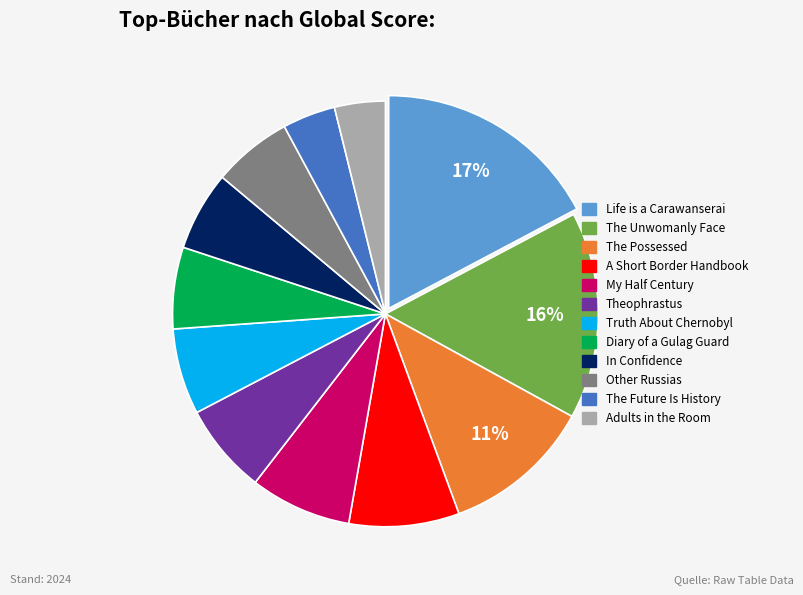

Is there any slice that represents more than half of the pie?

No